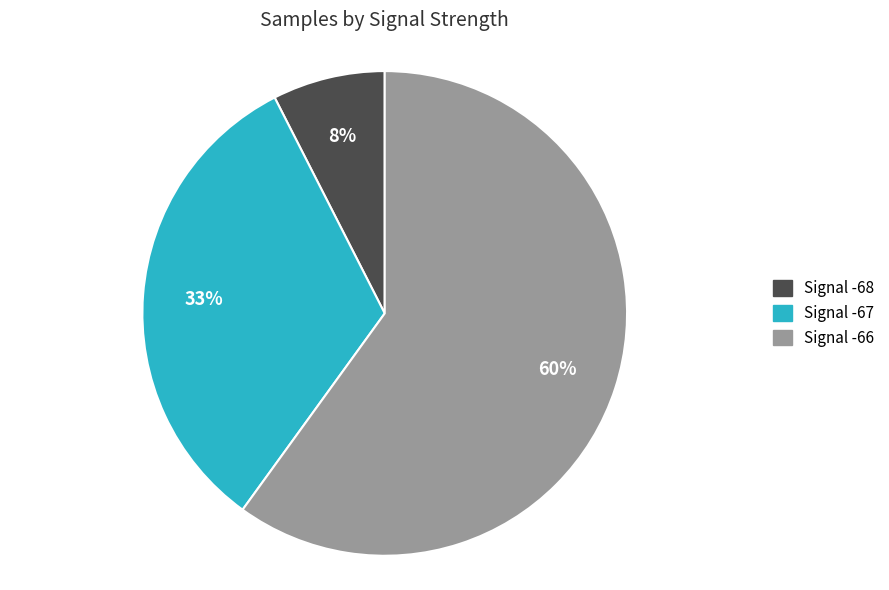

Is there a majority slice in this chart?

Yes